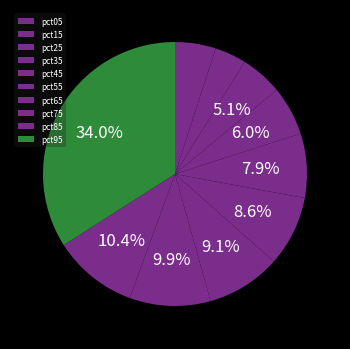

Is it true that pct65 is 3% of the pie?

False